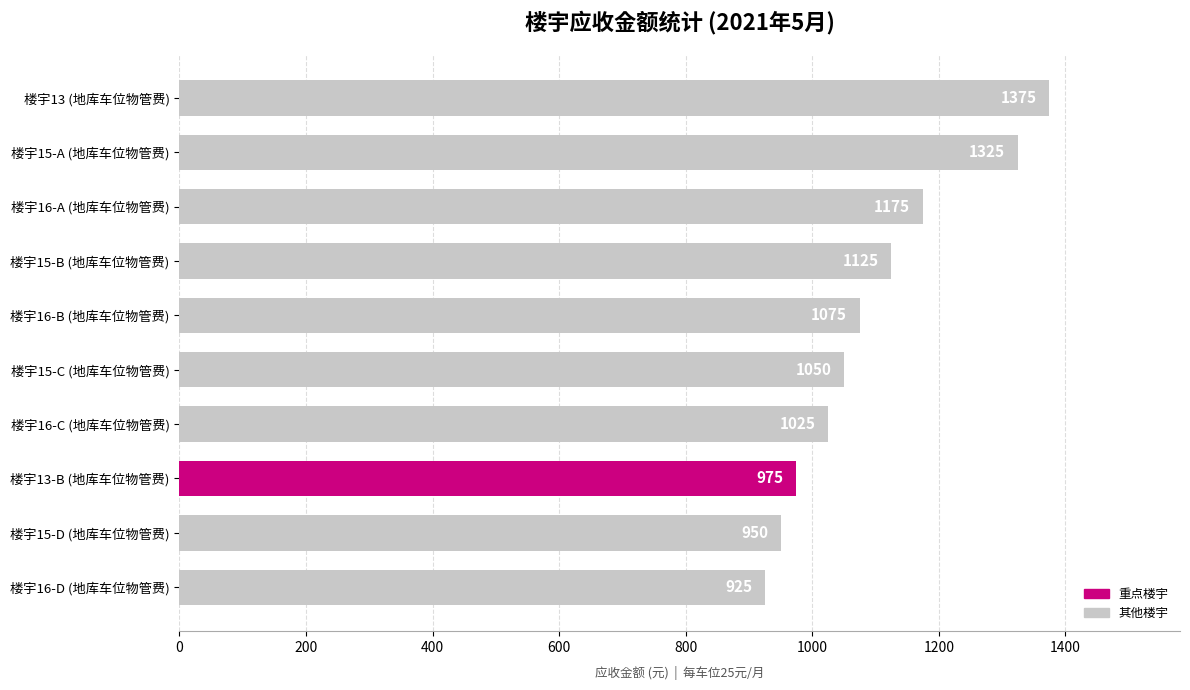

Reading top to bottom, what are all the values shown in this chart?

楼宇13 (地库车位物管费)=1375	楼宇15-A (地库车位物管费)=1325	楼宇16-A (地库车位物管费)=1175	楼宇15-B (地库车位物管费)=1125	楼宇16-B (地库车位物管费)=1075	楼宇15-C (地库车位物管费)=1050	楼宇16-C (地库车位物管费)=1025	楼宇13-B (地库车位物管费)=975	楼宇15-D (地库车位物管费)=950	楼宇16-D (地库车位物管费)=925